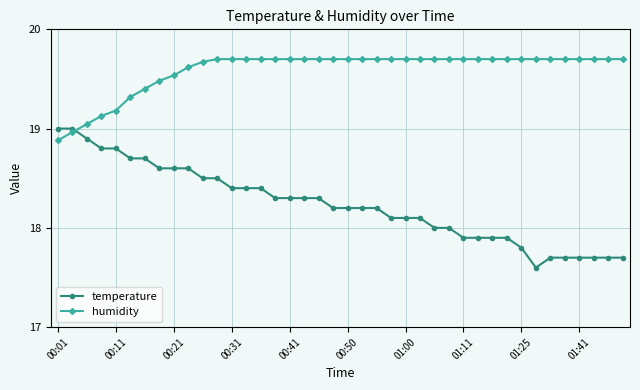

What is the difference between the maximum and second lowest values in the humidity series?

0.7